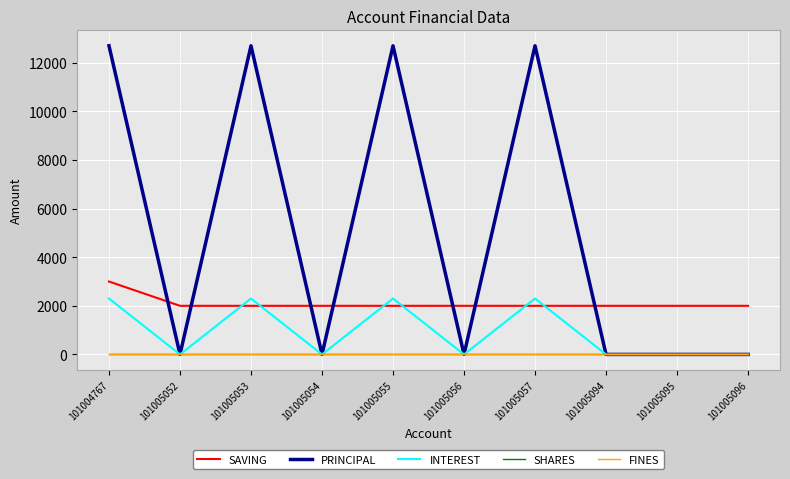

What is the maximum value shown in the chart?

12700